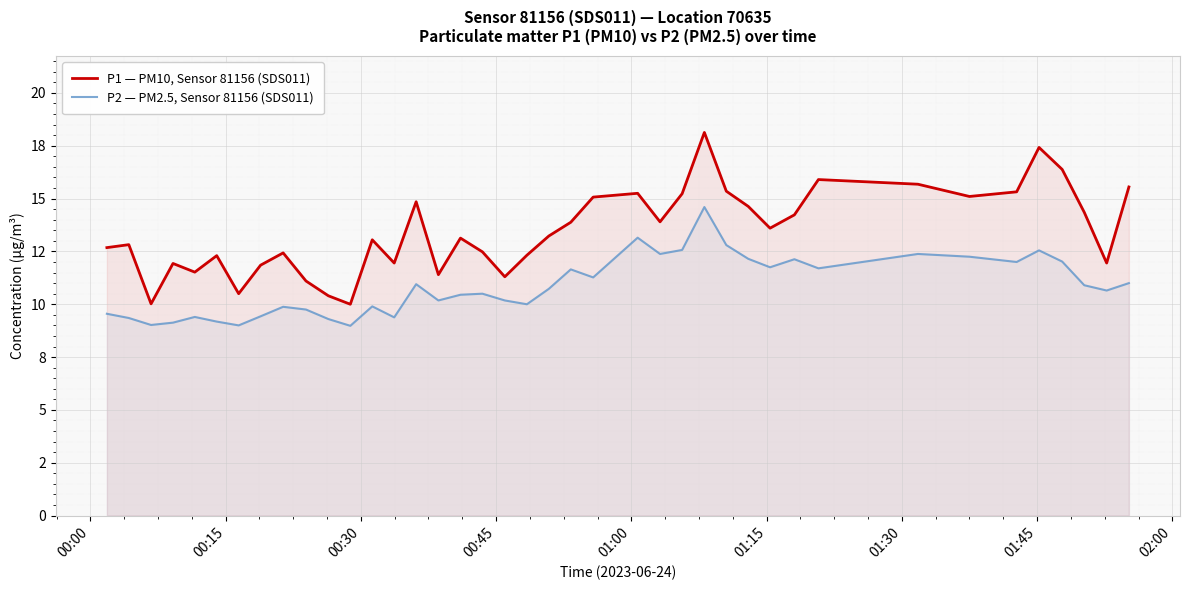

The value of P2 — PM2.5, Sensor 81156 (SDS011) at 37 is 17.0. True or false?

False